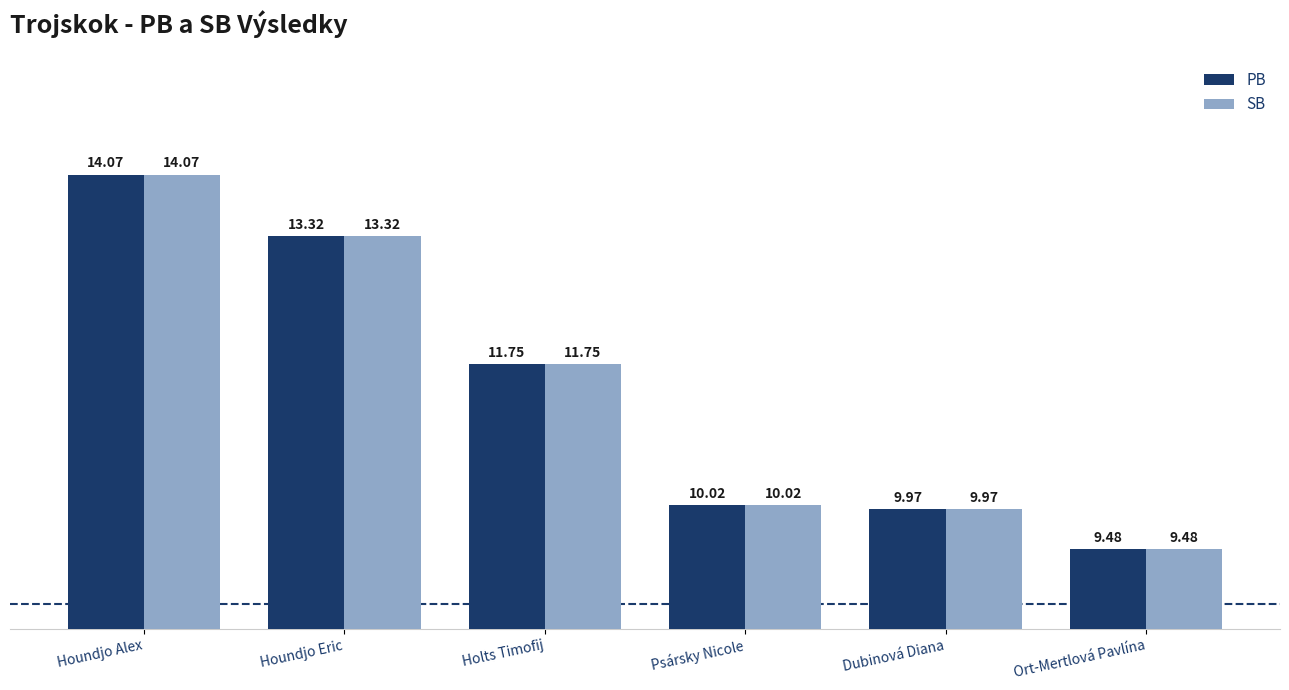

What is the total value across all series at Dubinová Diana?

19.9